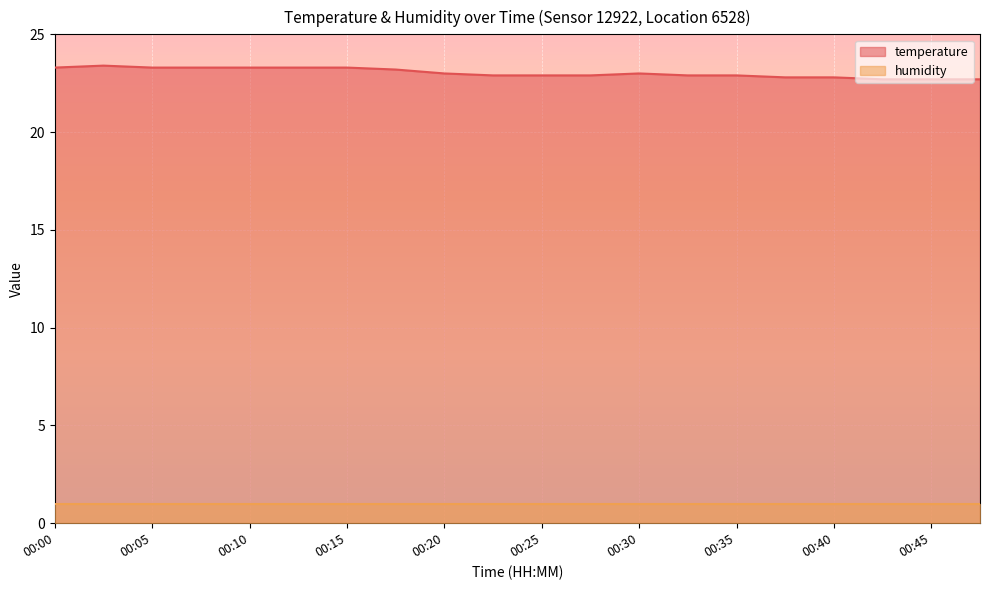

How many lines are shown in the chart?

2